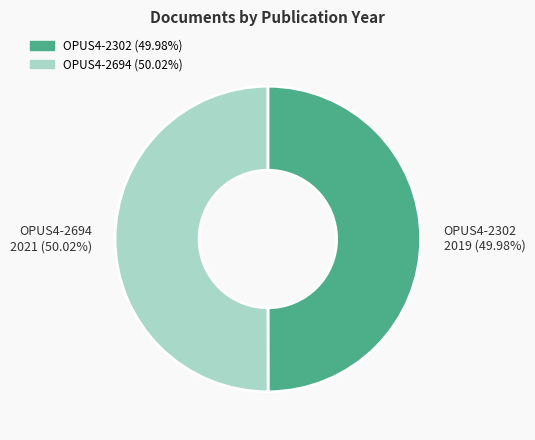

How many segments does this pie chart have?

2